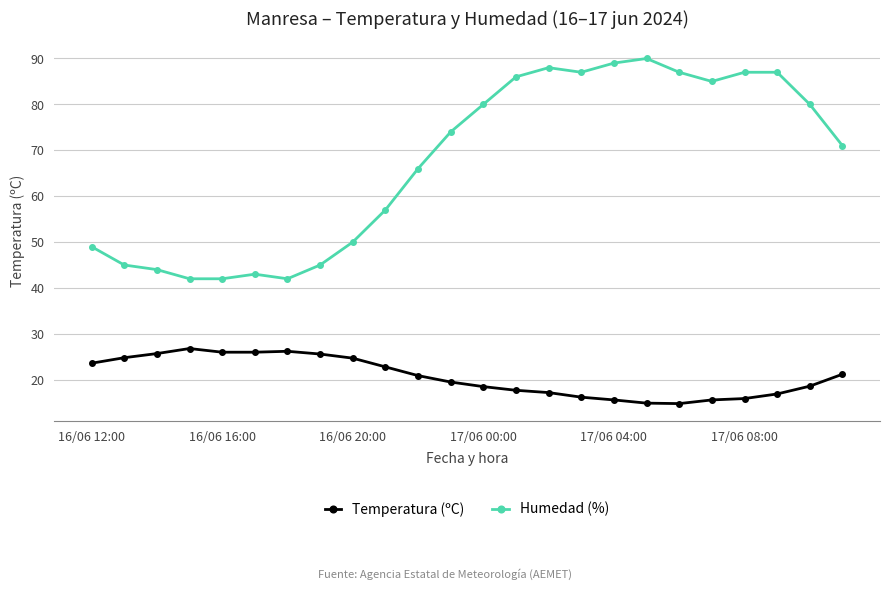

What is the value of the Humedad (%) point at the 21st from the left?

87.0